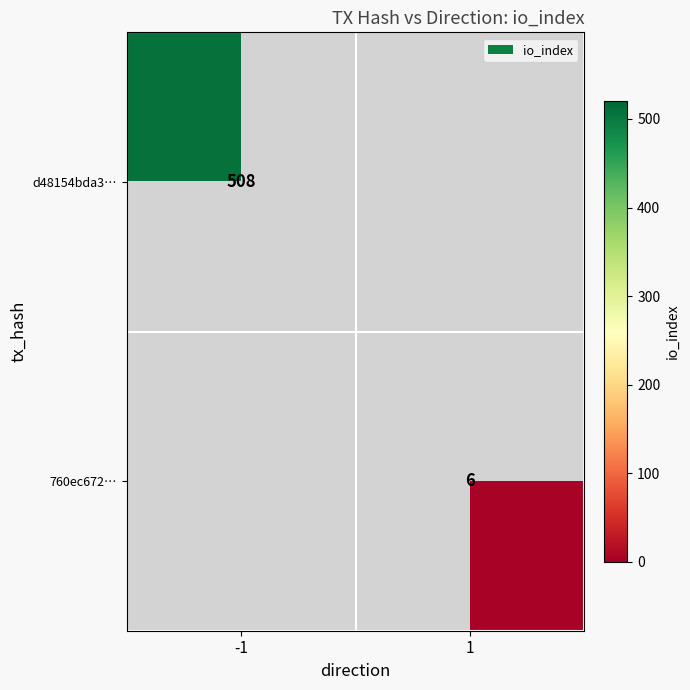

The value of d48154bda3… at -1 is 508. True or false?

True